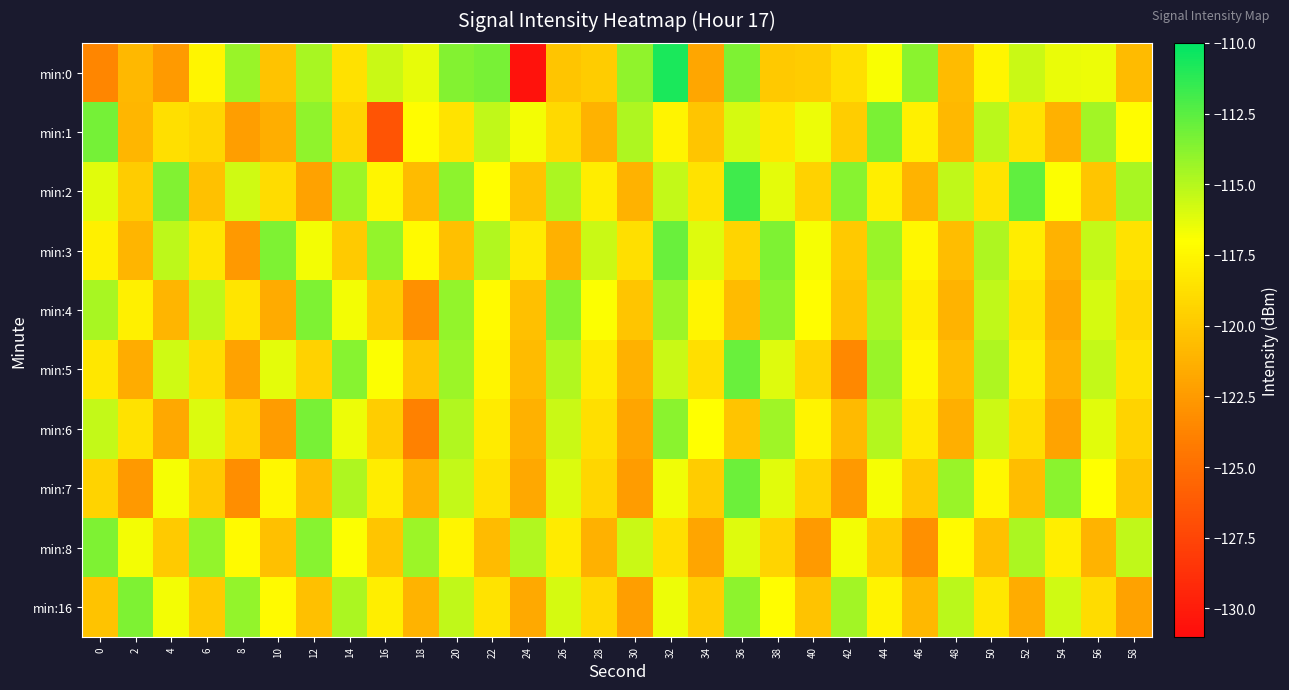

Reading left to right, what are all the values shown in this chart?

min:0: 0=-123.6	2=-120.9	4=-122.5	6=-117.5	8=-114.3	10=-120.3	12=-114.6	14=-118.6	16=-115.5	18=-116.3	20=-113.6	22=-113.3	24=-130.6	26=-120.2	28=-119.8	30=-114.0	32=-110.8	34=-121.9	36=-113.5	38=-119.9	40=-119.8	42=-118.8	44=-116.9	46=-113.8	48=-120.7	50=-117.5	52=-115.6	54=-116.4	56=-116.6	58=-120.7
min:1: 0=-113.2	2=-120.9	4=-118.7	6=-119.2	8=-122.3	10=-121.4	12=-114.0	14=-119.3	16=-126.6	18=-117.2	20=-118.5	22=-115.3	24=-116.7	26=-119.1	28=-121.2	30=-114.8	32=-117.6	34=-120.1	36=-115.9	38=-118.3	40=-116.5	42=-119.7	44=-113.4	46=-117.8	48=-120.9	50=-115.1	52=-118.6	54=-121.3	56=-114.5	58=-117.2
min:2: 0=-116.2	2=-119.8	4=-113.6	6=-120.4	8=-115.7	10=-118.9	12=-122.1	14=-114.3	16=-117.5	18=-120.7	20=-113.9	22=-117.1	24=-120.3	26=-114.7	28=-118.0	30=-121.2	32=-115.4	34=-118.6	36=-111.8	38=-116.3	40=-119.5	42=-113.7	44=-117.9	46=-121.1	48=-115.3	50=-118.5	52=-112.7	54=-116.9	56=-120.1	58=-114.6
min:3: 0=-117.8	2=-121.0	4=-115.2	6=-118.4	8=-122.6	10=-113.5	12=-116.7	14=-119.9	16=-114.1	18=-117.3	20=-120.5	22=-114.9	24=-118.1	26=-121.3	28=-115.5	30=-118.7	32=-112.9	34=-116.1	36=-119.3	38=-113.5	40=-116.8	42=-120.0	44=-114.2	46=-117.4	48=-120.6	50=-114.8	52=-118.0	54=-121.2	56=-115.4	58=-118.6
min:4: 0=-114.6	2=-117.8	4=-121.0	6=-115.2	8=-118.4	10=-121.6	12=-113.5	14=-116.7	16=-119.9	18=-123.1	20=-114.1	22=-117.3	24=-120.5	26=-113.7	28=-116.9	30=-120.1	32=-114.3	34=-117.5	36=-120.7	38=-113.9	40=-117.1	42=-120.3	44=-114.7	46=-117.9	48=-121.1	50=-115.3	52=-118.5	54=-121.7	56=-115.9	58=-119.1
min:5: 0=-118.3	2=-121.5	4=-115.7	6=-118.9	8=-122.1	10=-116.3	12=-119.5	14=-113.7	16=-116.9	18=-120.1	20=-114.3	22=-117.5	24=-120.7	26=-114.9	28=-118.1	30=-121.3	32=-115.5	34=-118.7	36=-112.9	38=-116.1	40=-119.3	42=-123.5	44=-114.2	46=-117.4	48=-120.6	50=-114.8	52=-118.0	54=-121.2	56=-115.4	58=-118.6
min:6: 0=-115.4	2=-118.6	4=-121.8	6=-116.0	8=-119.2	10=-122.4	12=-113.3	14=-116.5	16=-119.7	18=-123.9	20=-114.9	22=-118.1	24=-121.3	26=-115.5	28=-118.7	30=-121.9	32=-113.8	34=-117.0	36=-120.2	38=-114.4	40=-117.6	42=-120.8	44=-115.0	46=-118.2	48=-121.4	50=-115.6	52=-118.8	54=-122.0	56=-116.2	58=-119.4
min:7: 0=-119.4	2=-122.6	4=-116.8	6=-120.0	8=-123.2	10=-117.4	12=-120.6	14=-114.8	16=-118.0	18=-121.2	20=-115.4	22=-118.6	24=-121.8	26=-116.0	28=-119.2	30=-122.4	32=-116.6	34=-119.8	36=-113.0	38=-116.2	40=-119.4	42=-122.6	44=-116.8	46=-120.0	48=-114.2	50=-117.4	52=-120.6	54=-113.8	56=-117.0	58=-120.2
min:8: 0=-113.5	2=-116.7	4=-119.9	6=-114.1	8=-117.3	10=-120.5	12=-113.7	14=-116.9	16=-120.1	18=-114.3	20=-117.5	22=-120.7	24=-114.9	26=-118.1	28=-121.3	30=-115.5	32=-118.7	34=-121.9	36=-116.1	38=-119.3	40=-122.5	42=-116.7	44=-119.9	46=-123.1	48=-117.3	50=-120.5	52=-114.7	54=-117.9	56=-121.1	58=-115.3
min:16: 0=-120.3	2=-113.5	4=-116.7	6=-119.9	8=-114.1	10=-117.3	12=-120.5	14=-114.7	16=-117.9	18=-121.1	20=-115.3	22=-118.5	24=-121.7	26=-115.9	28=-119.1	30=-122.3	32=-116.5	34=-119.7	36=-113.9	38=-117.1	40=-120.3	42=-114.5	44=-117.7	46=-120.9	48=-115.1	50=-118.3	52=-121.5	54=-115.7	56=-118.9	58=-122.1